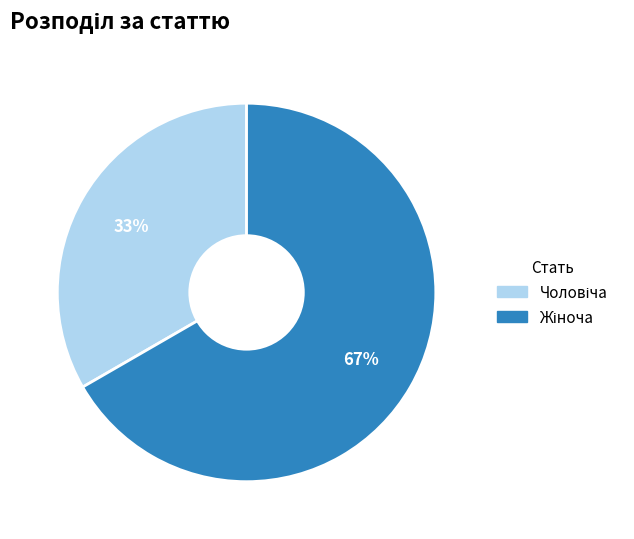

Is there a majority slice in this chart?

Yes